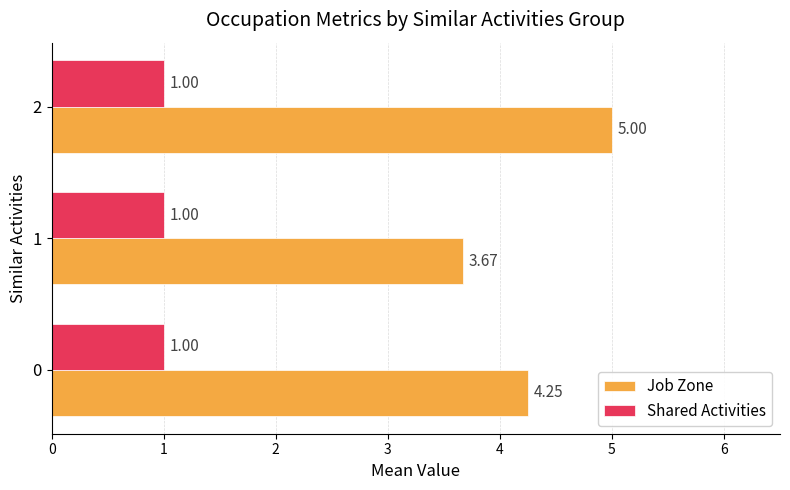

What is the average value of the Shared Activities series?

1.0